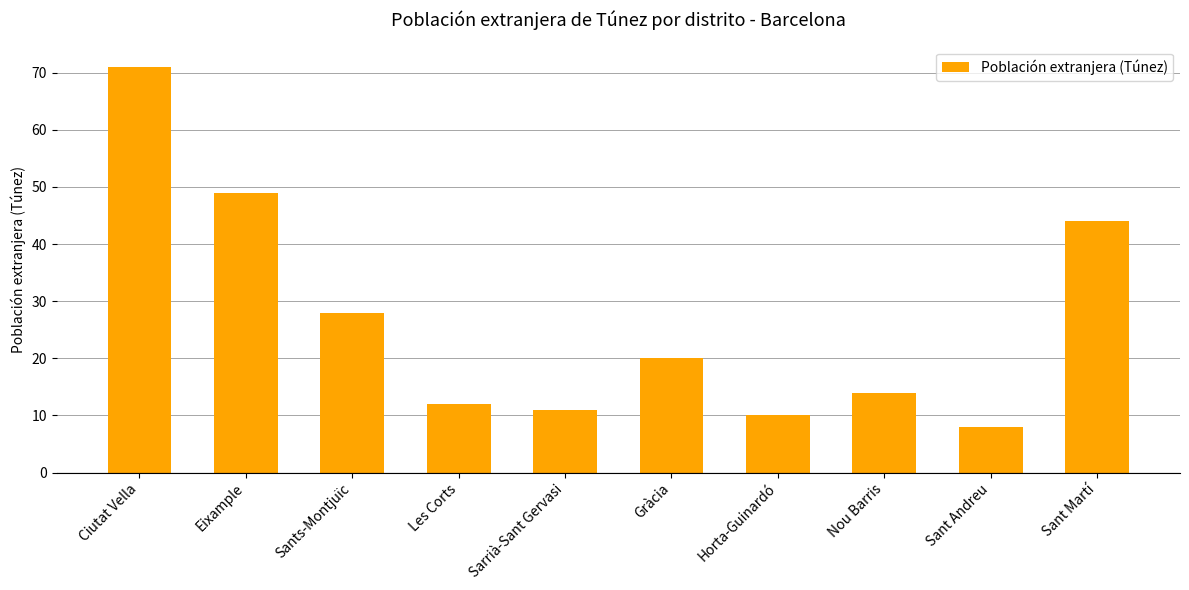

Count the number of categories in the chart.

10